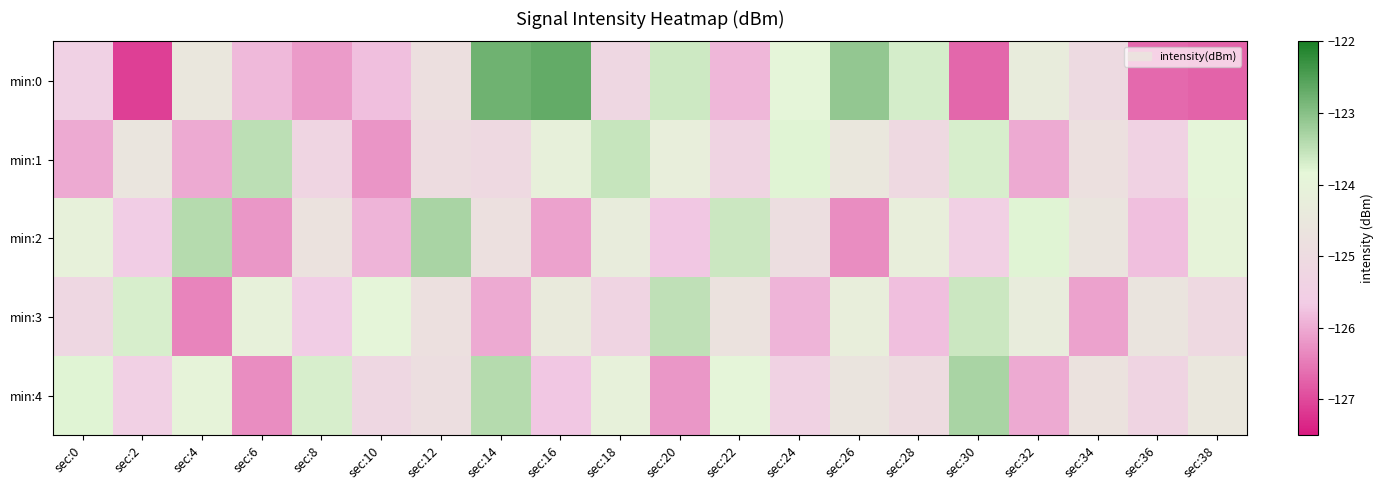

Reading right to left, transcribe all the data shown in this chart.

min:0: sec:38=-126.7	sec:36=-126.7	sec:34=-125.0	sec:32=-124.3	sec:30=-126.7	sec:28=-123.7	sec:26=-123.1	sec:24=-123.9	sec:22=-125.9	sec:20=-123.6	sec:18=-125.2	sec:16=-122.7	sec:14=-122.8	sec:12=-124.8	sec:10=-125.8	sec:8=-126.2	sec:6=-125.9	sec:4=-124.5	sec:2=-127.1	sec:0=-125.5
min:1: sec:38=-123.9	sec:36=-125.4	sec:34=-124.8	sec:32=-126.0	sec:30=-123.7	sec:28=-125.1	sec:26=-124.5	sec:24=-123.8	sec:22=-125.3	sec:20=-124.2	sec:18=-123.5	sec:16=-124.1	sec:14=-125.1	sec:12=-125.0	sec:10=-126.2	sec:8=-125.3	sec:6=-123.5	sec:4=-126.0	sec:2=-124.6	sec:0=-126.0
min:2: sec:38=-124.0	sec:36=-125.8	sec:34=-124.6	sec:32=-123.8	sec:30=-125.5	sec:28=-124.2	sec:26=-126.3	sec:24=-124.9	sec:22=-123.6	sec:20=-125.7	sec:18=-124.3	sec:16=-126.1	sec:14=-124.8	sec:12=-123.3	sec:10=-125.9	sec:8=-124.7	sec:6=-126.2	sec:4=-123.4	sec:2=-125.6	sec:0=-124.1
min:3: sec:38=-125.1	sec:36=-124.6	sec:34=-126.1	sec:32=-124.3	sec:30=-123.6	sec:28=-125.8	sec:26=-124.2	sec:24=-125.9	sec:22=-124.7	sec:20=-123.5	sec:18=-125.3	sec:16=-124.4	sec:14=-126.0	sec:12=-124.8	sec:10=-123.9	sec:8=-125.6	sec:6=-124.1	sec:4=-126.4	sec:2=-123.7	sec:0=-125.2
min:4: sec:38=-124.5	sec:36=-125.3	sec:34=-124.7	sec:32=-126.0	sec:30=-123.3	sec:28=-125.0	sec:26=-124.6	sec:24=-125.4	sec:22=-123.9	sec:20=-126.2	sec:18=-124.1	sec:16=-125.7	sec:14=-123.4	sec:12=-124.9	sec:10=-125.2	sec:8=-123.7	sec:6=-126.3	sec:4=-124.0	sec:2=-125.5	sec:0=-123.8